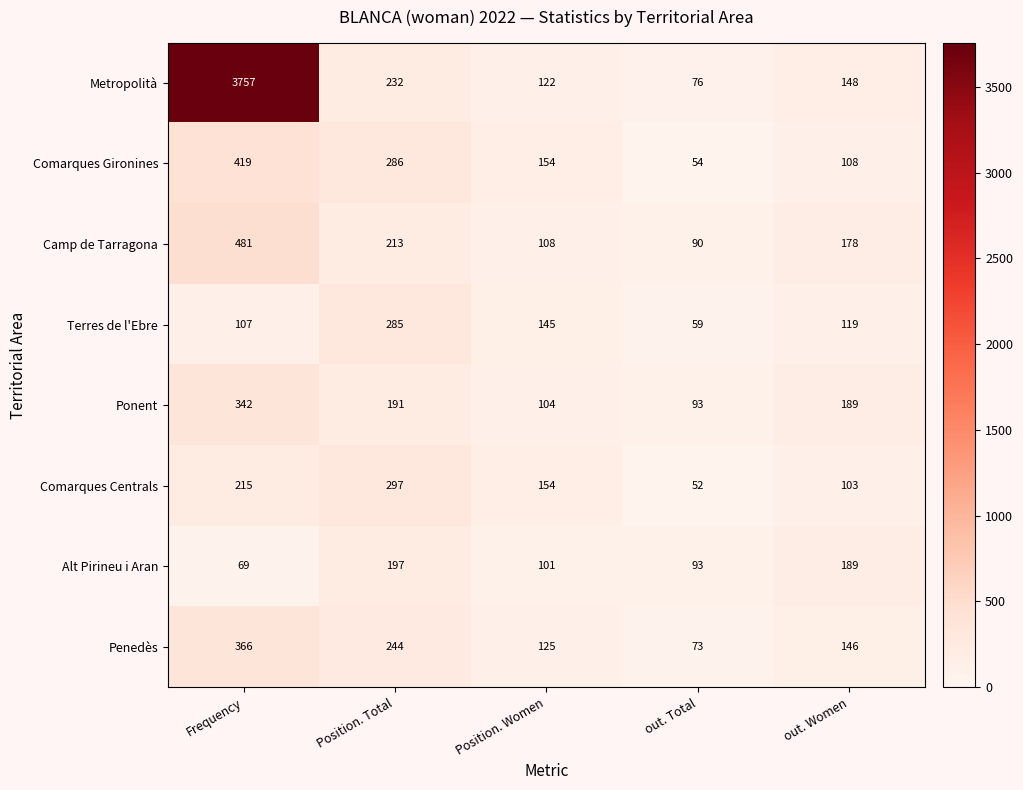

The Comarques Gironines series shows 36 at out. Total. True or false?

False